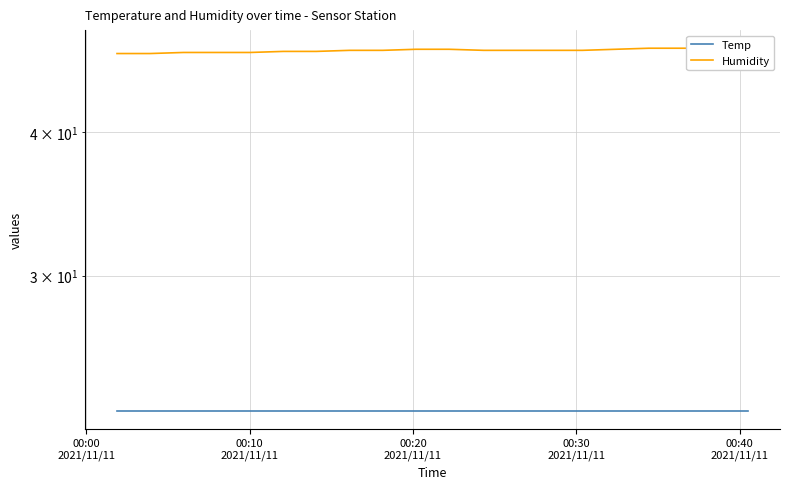

Rank the series by their maximum value, from highest to lowest.

Humidity, Temp